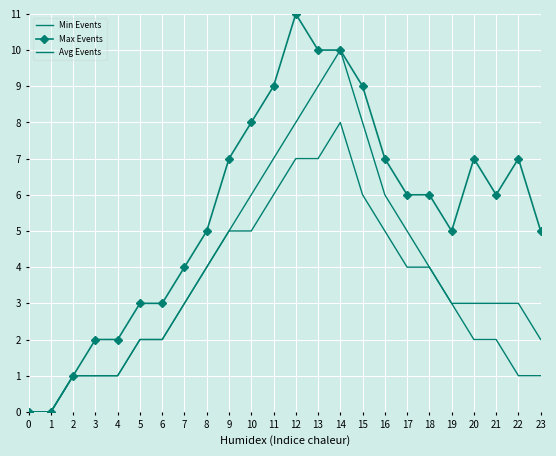

Where does the Max Events series first go above 6?

9